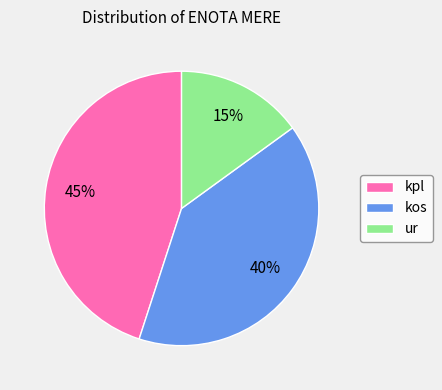

What is the ratio of the value at kpl to the value at kos?

1.1